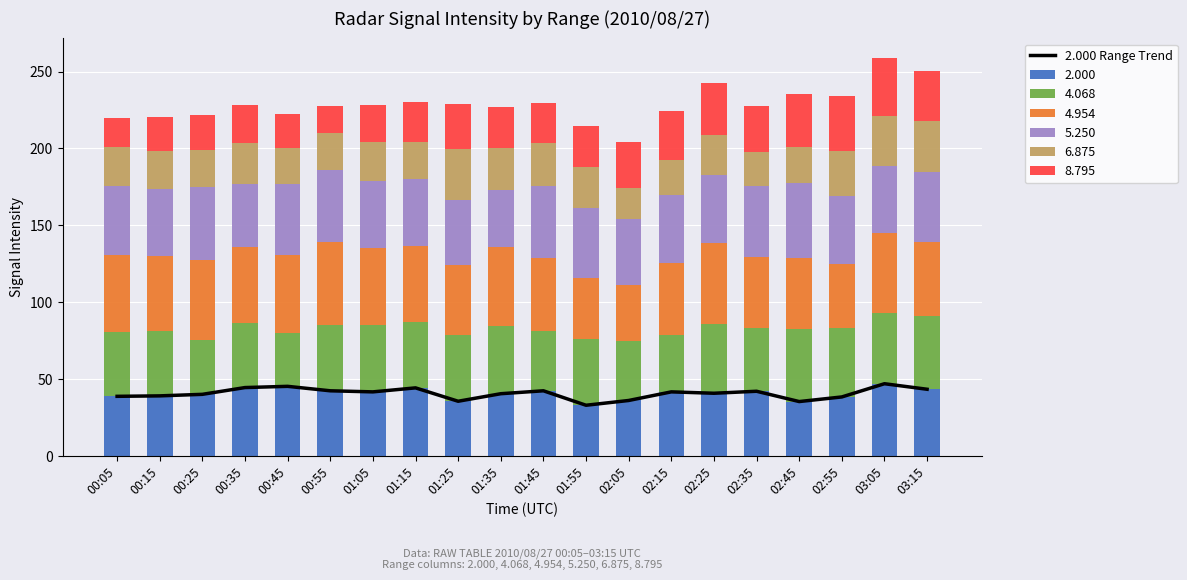

Read the value at 02:05.

36.1